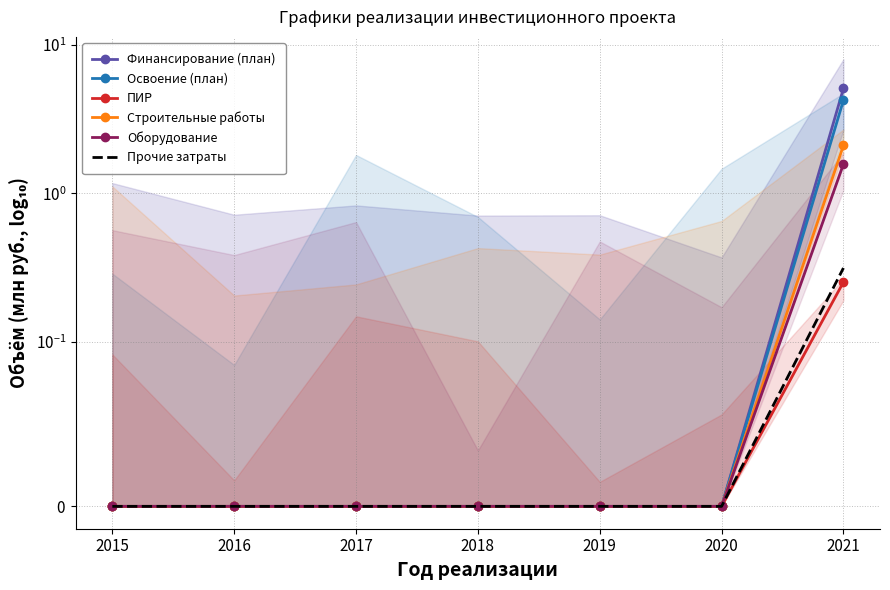

Which category has the lowest value in the Финансирование (план) series?

2015